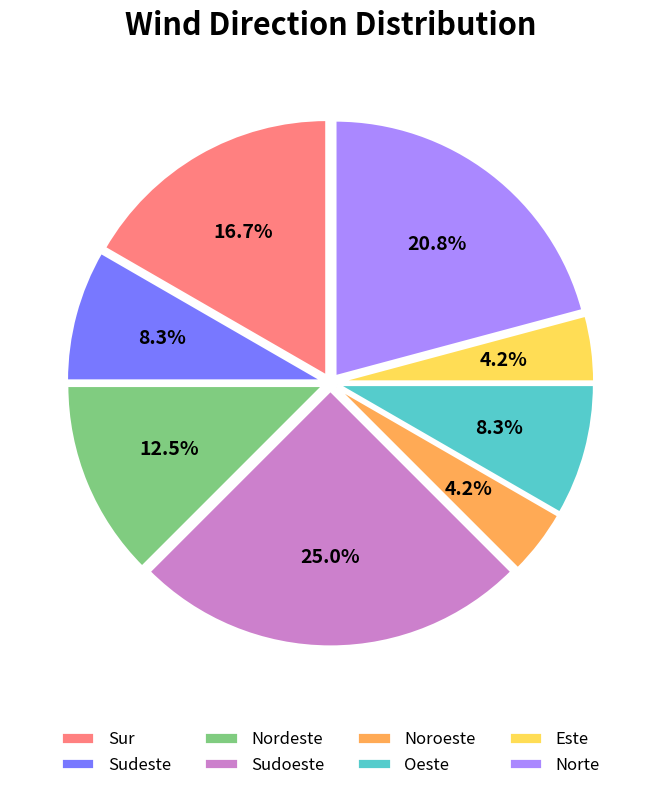

How many slices are in this pie chart?

8